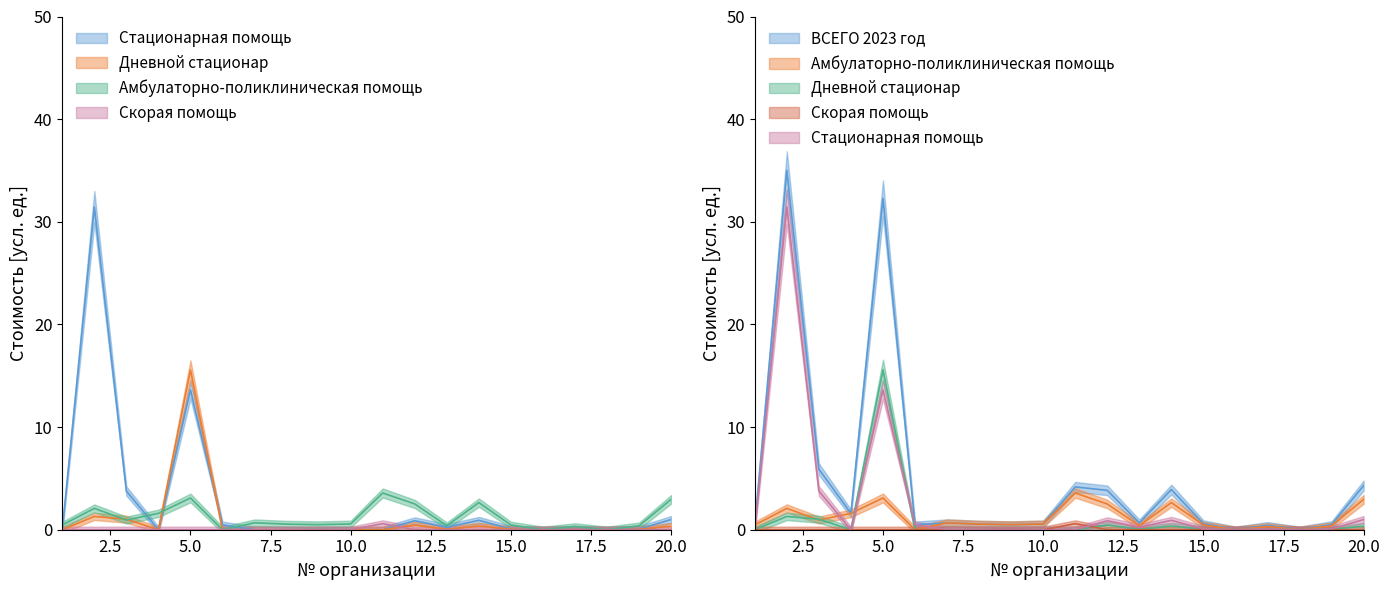

True or false: Дневной стационар and Амбулаторно-поликлиническая помощь intersect in this chart.

True